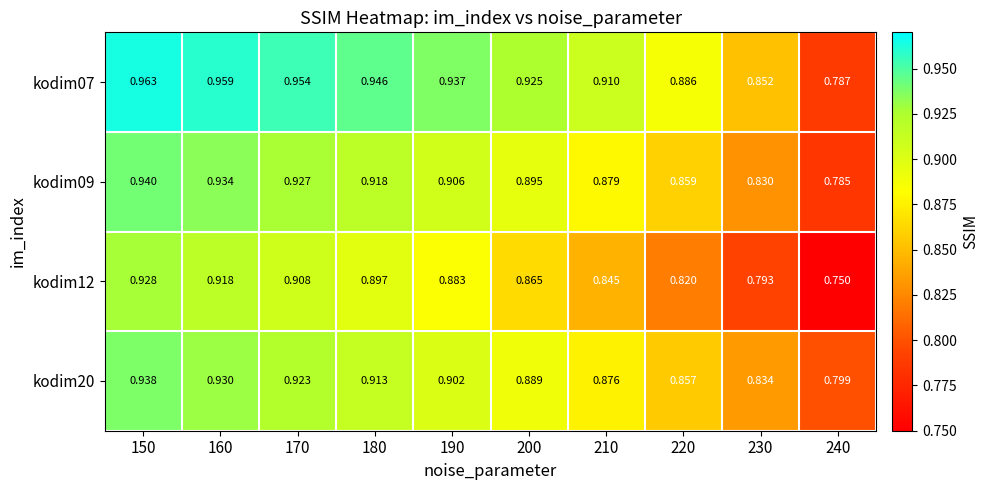

At which category is the sum across all series the highest?

150